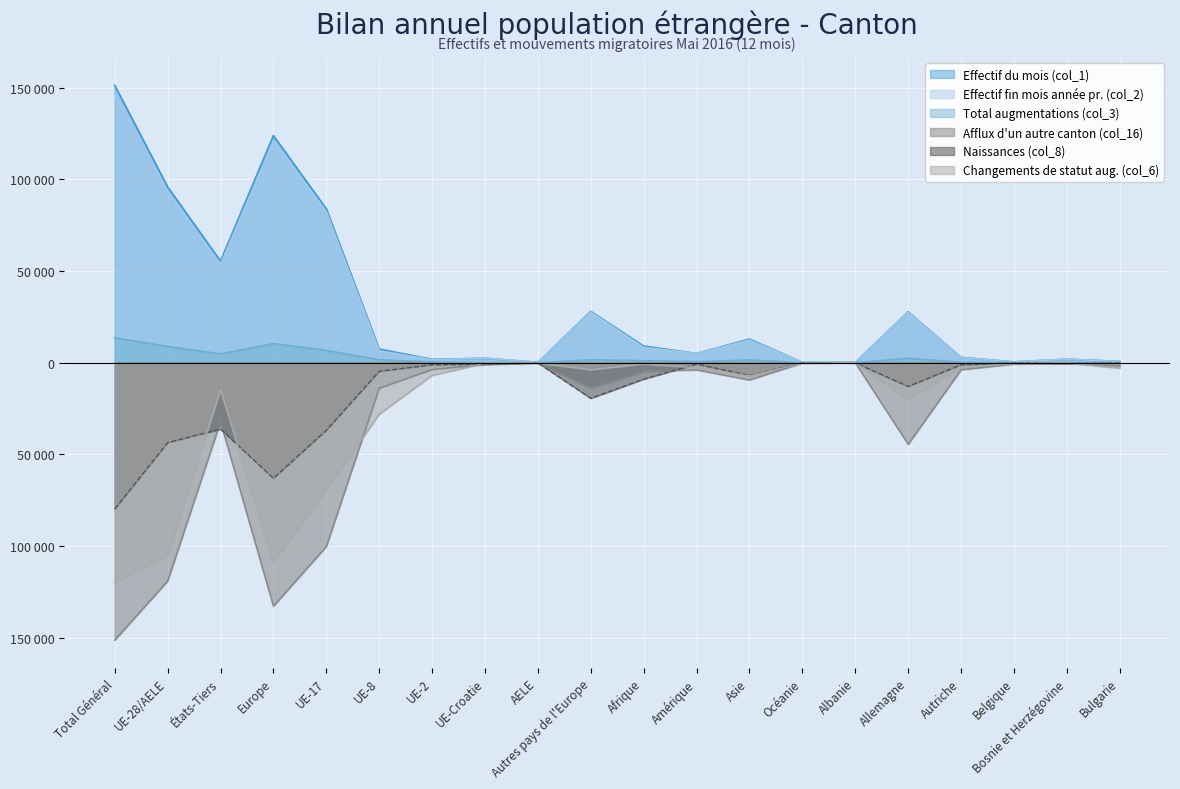

Read the Changements de statut aug. (col_6) value at Asie.

-7290.7